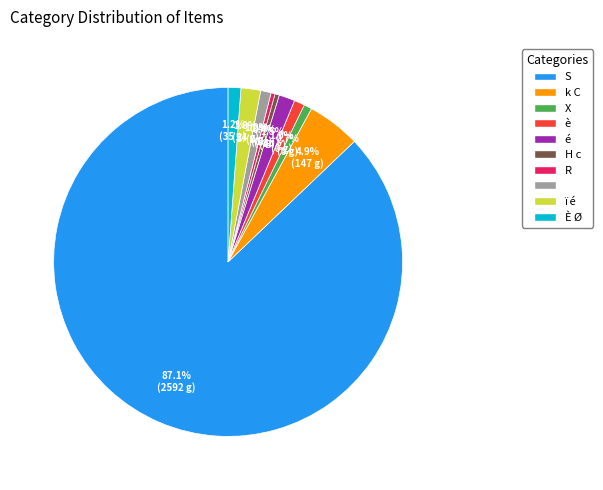

Count the number of slices in the pie.

10